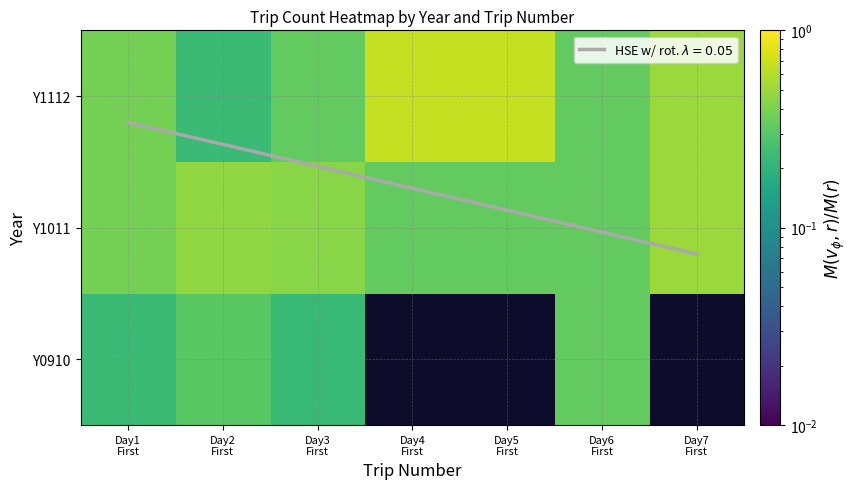

Is the value of Y1112 at Day1 First greater than the value of Y1011 at Day7 First?

No